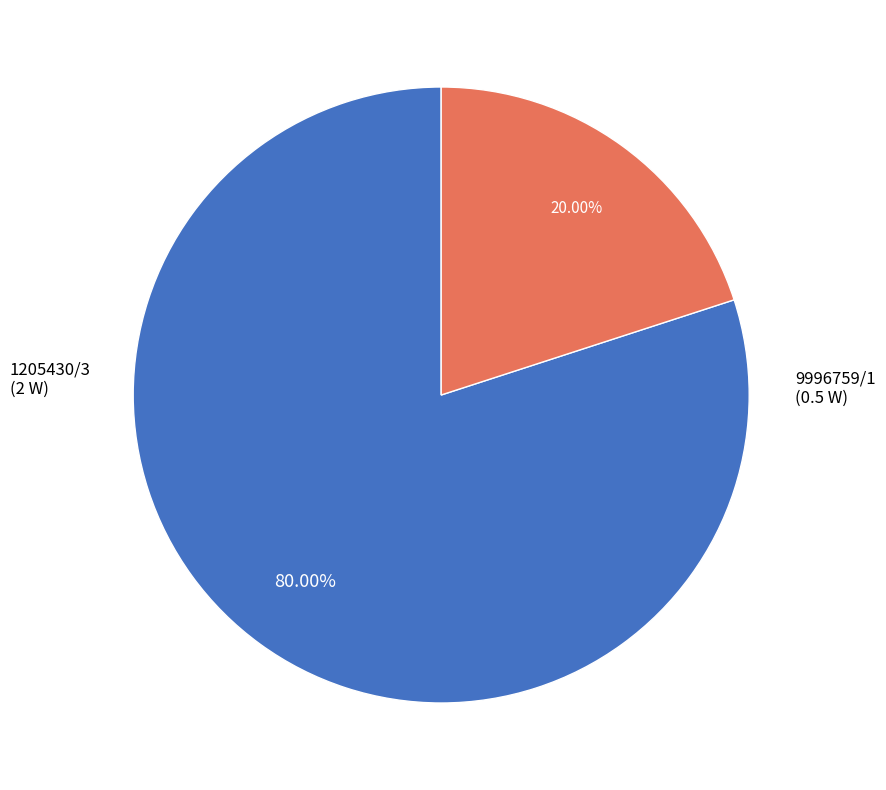

To the nearest percent, what percentage of the pie is 9996759/1?

20%